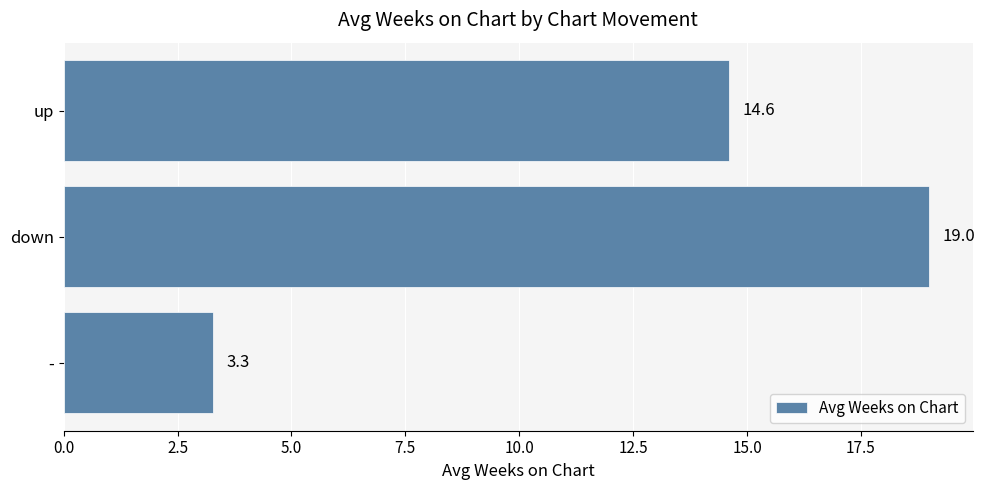

What is the maximum value shown in the chart?

19.0